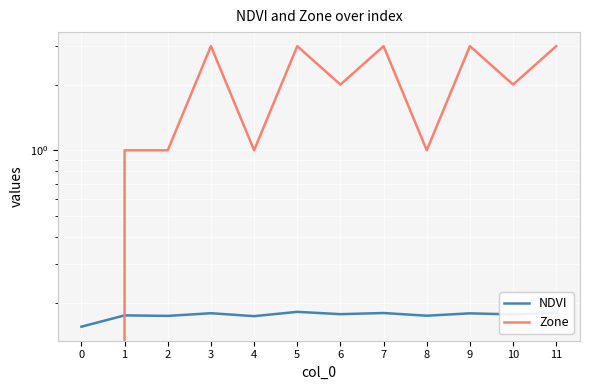

Reading left to right, list all the values displayed in this chart.

NDVI: 0=0.2	1=0.2	2=0.2	3=0.2	4=0.2	5=0.2	6=0.2	7=0.2	8=0.2	9=0.2	10=0.2	11=0.2
Zone: 0=0.0	1=1.0	2=1.0	3=3.0	4=1.0	5=3.0	6=2.0	7=3.0	8=1.0	9=3.0	10=2.0	11=3.0